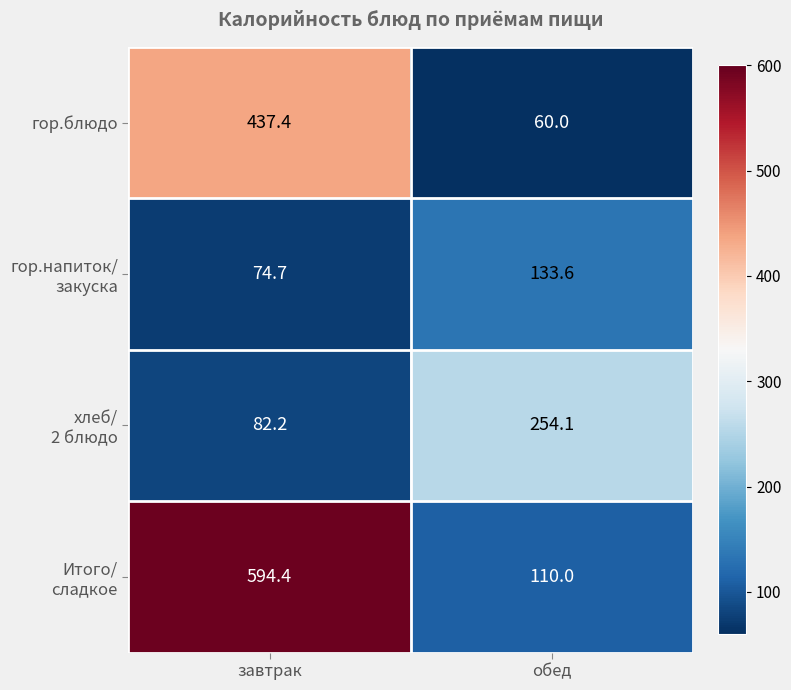

What is the total value across all series at завтрак?

1188.7